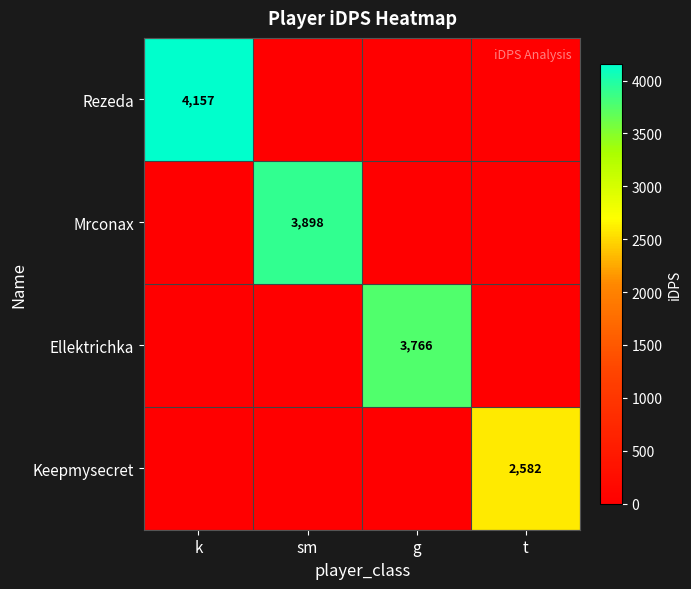

How many series are shown in this chart?

4